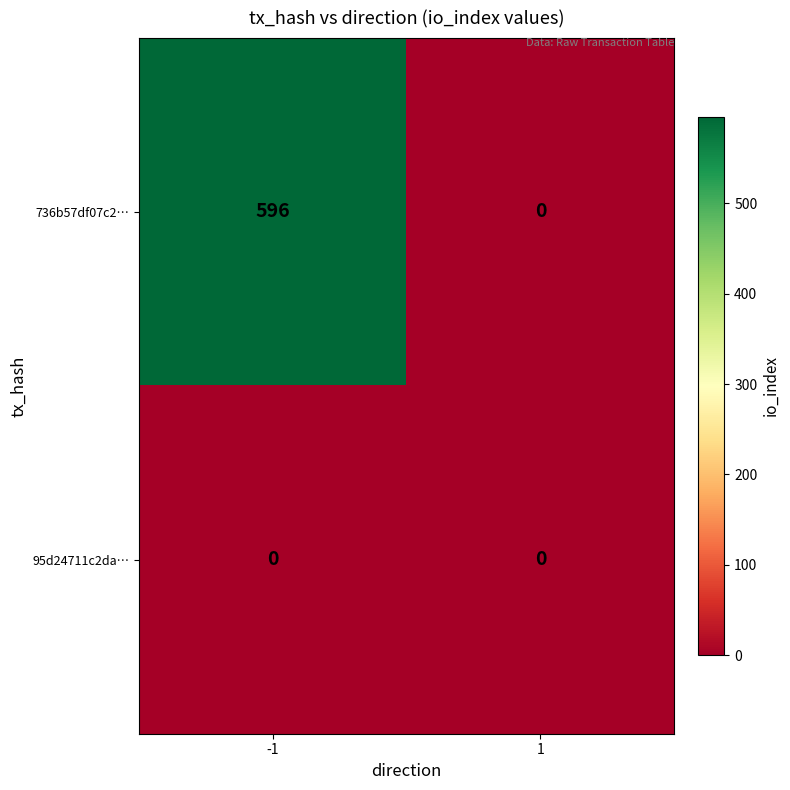

Which series has the widest spread of values?

736b57df07c2…